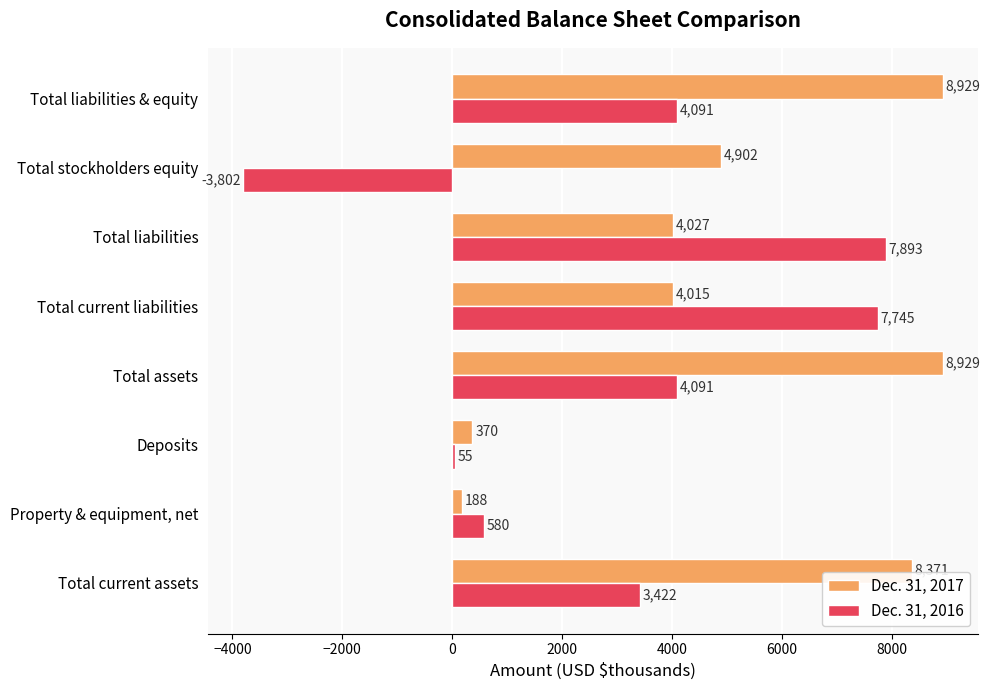

What is the sum of all Dec. 31, 2016 values?

24075